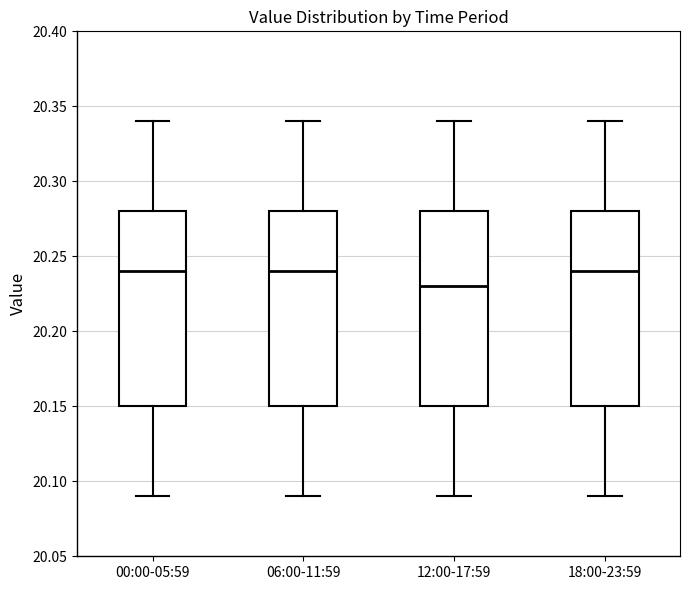

Reading left to right, read every box against the y-axis: the position of its median line, the range the box covers, and the ends of its whiskers. The values are not printed on the chart, so give them approximately, as read against the axis.

00:00-05:59: median 20.24, box 20.15 to 20.28, whiskers 20.09 to 20.34
06:00-11:59: median 20.24, box 20.15 to 20.28, whiskers 20.09 to 20.34
12:00-17:59: median 20.23, box 20.15 to 20.28, whiskers 20.09 to 20.34
18:00-23:59: median 20.24, box 20.15 to 20.28, whiskers 20.09 to 20.34